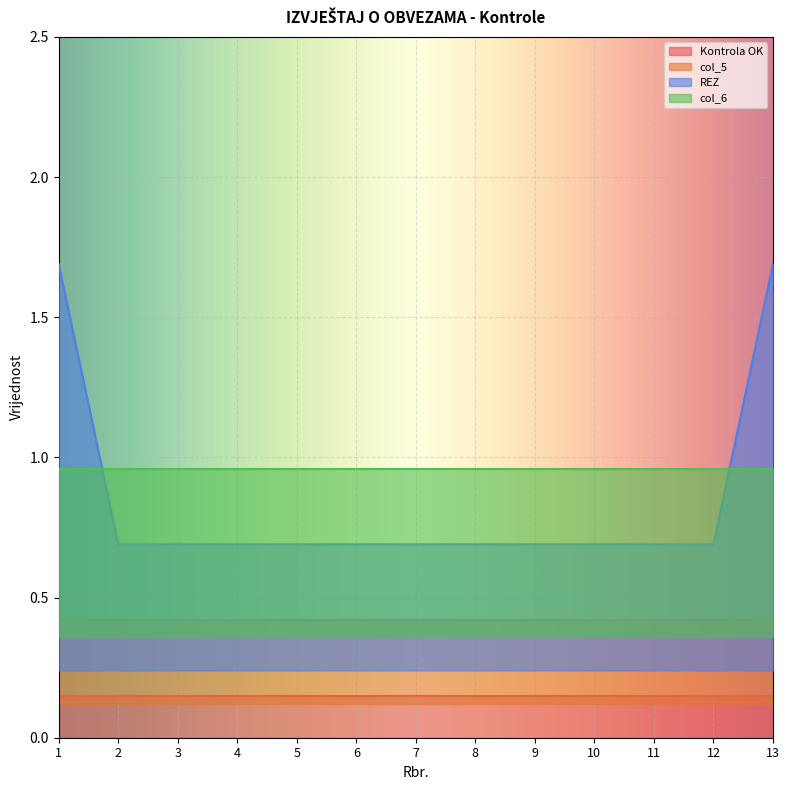

The REZ series shows 1.7 at 1. True or false?

True